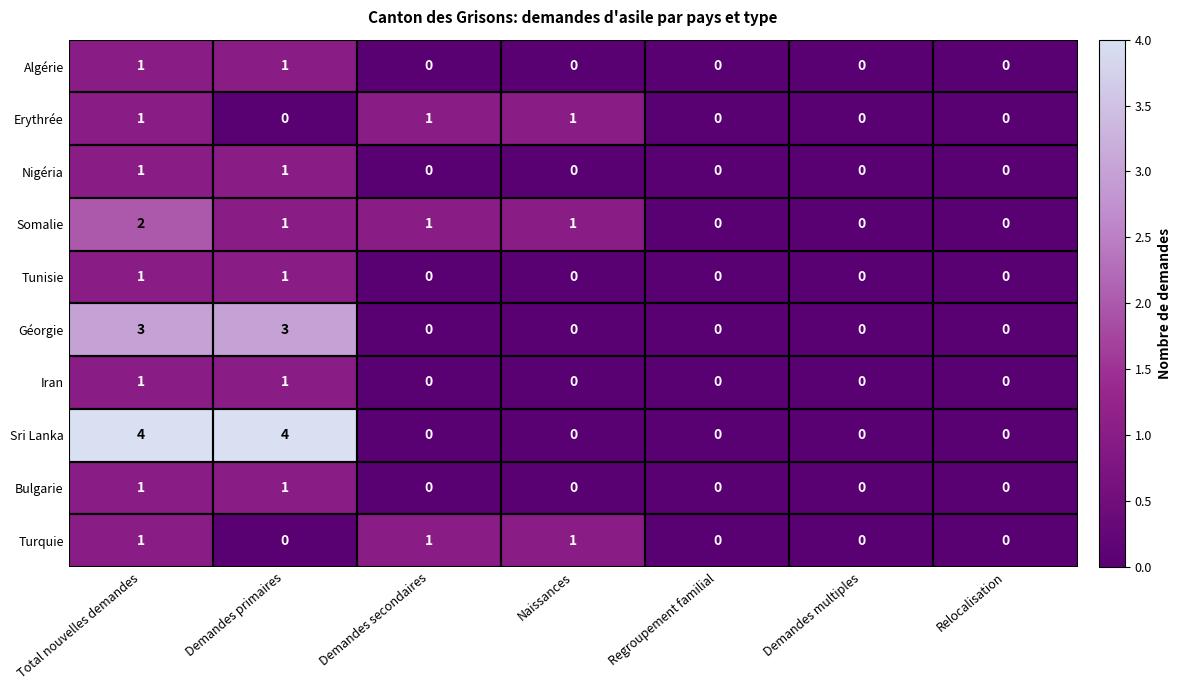

Which series has the widest spread of values?

Sri Lanka